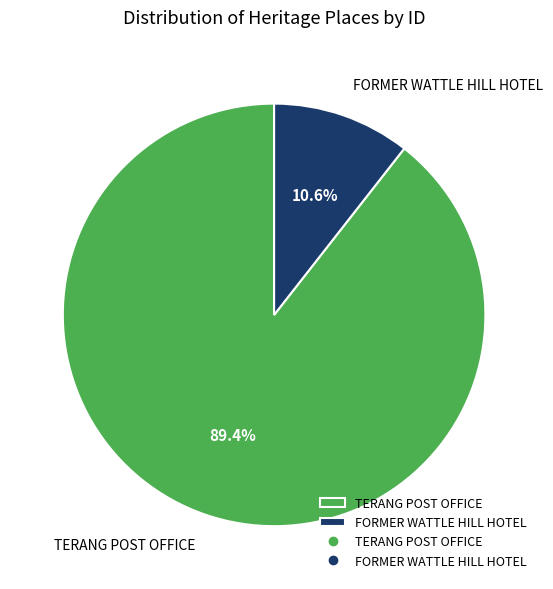

True or false: FORMER WATTLE HILL HOTEL accounts for 11% of the total.

True